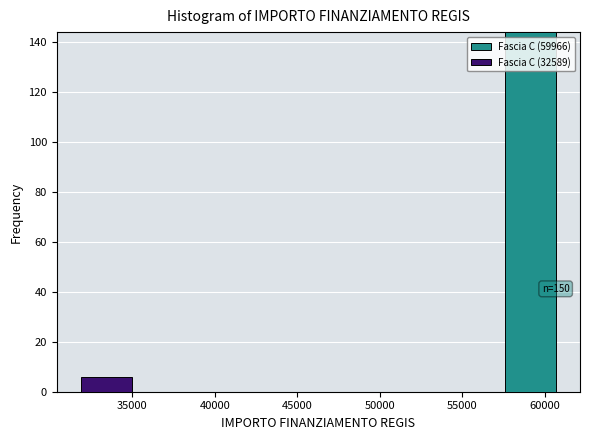

Which range on the x-axis has the tallest stacked bar (by total height)?

57500 to 61000